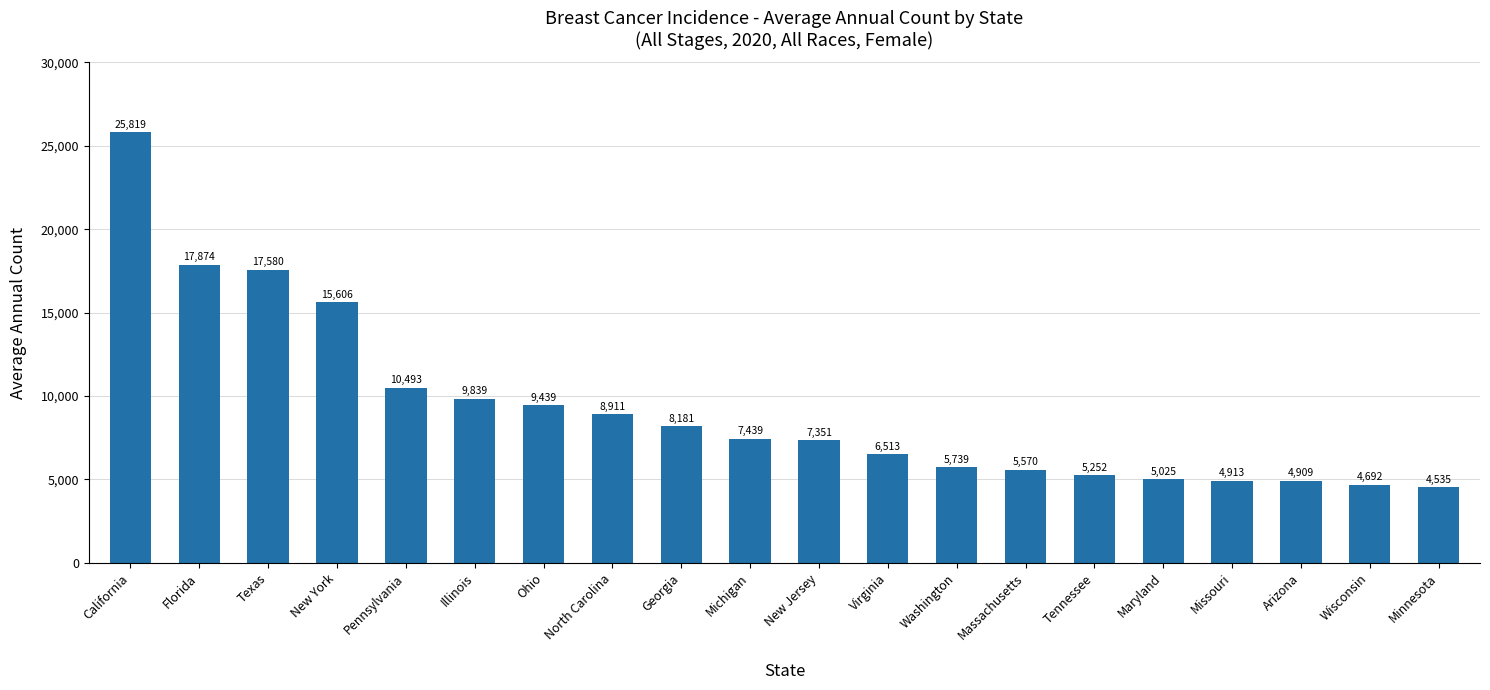

Between Missouri and Arizona, which is larger?

Missouri